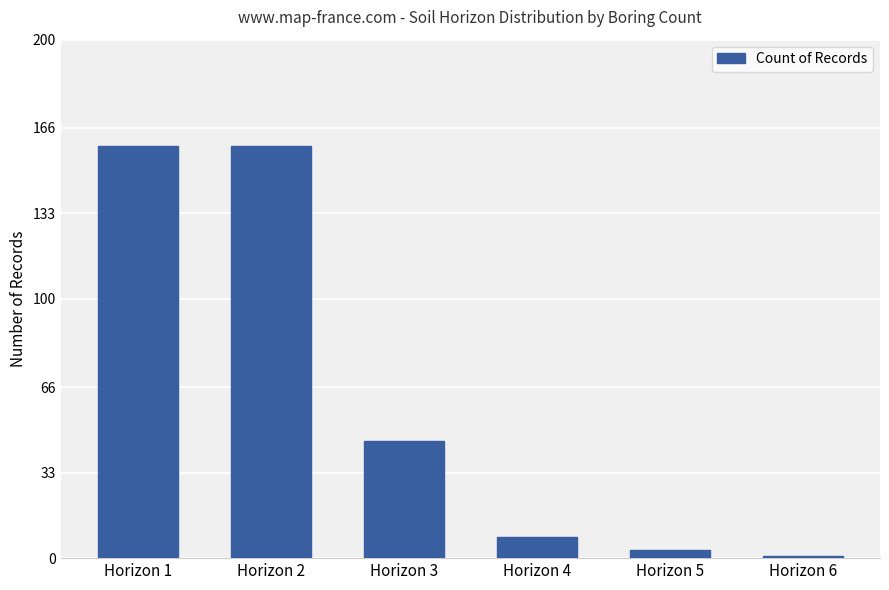

How many bars are there in total?

6